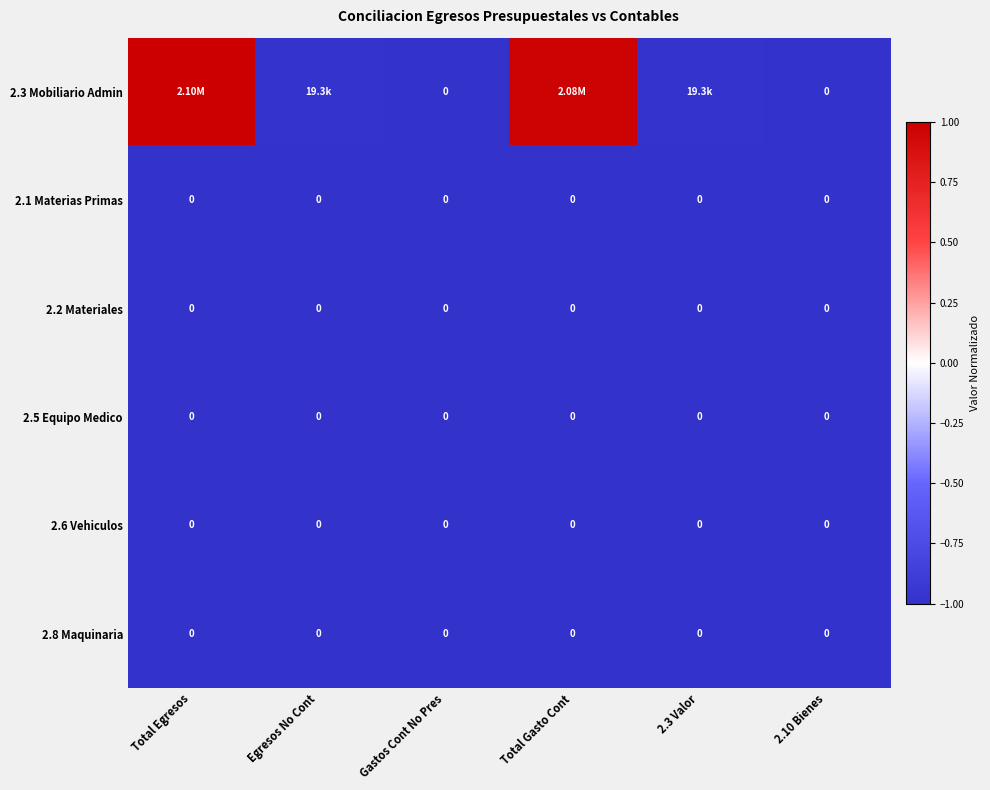

What is the difference between the second highest and second lowest values in the 2.3 Mobiliario Admin series?

2.0